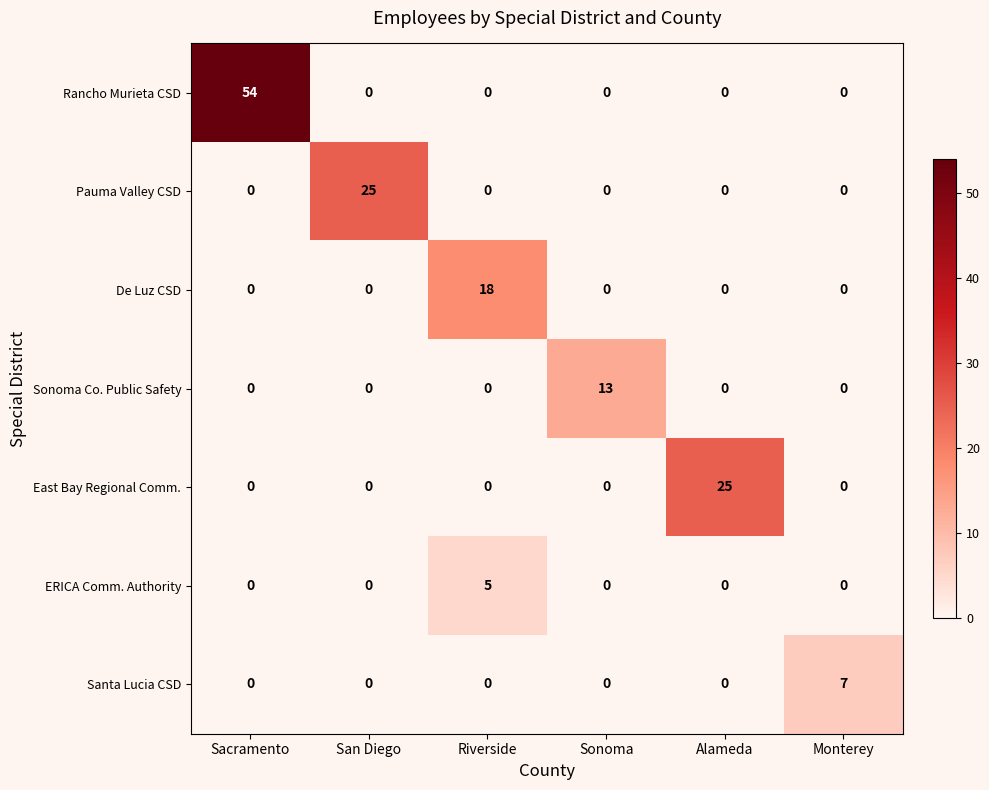

The East Bay Regional Comm. series shows 25 at Alameda. True or false?

True